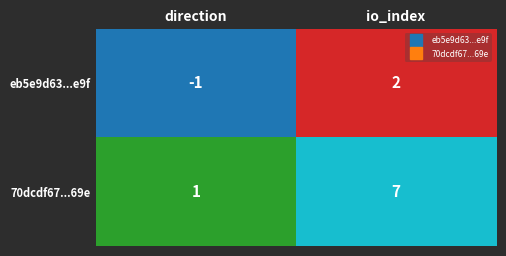

Which category has the lowest value across all series?

direction